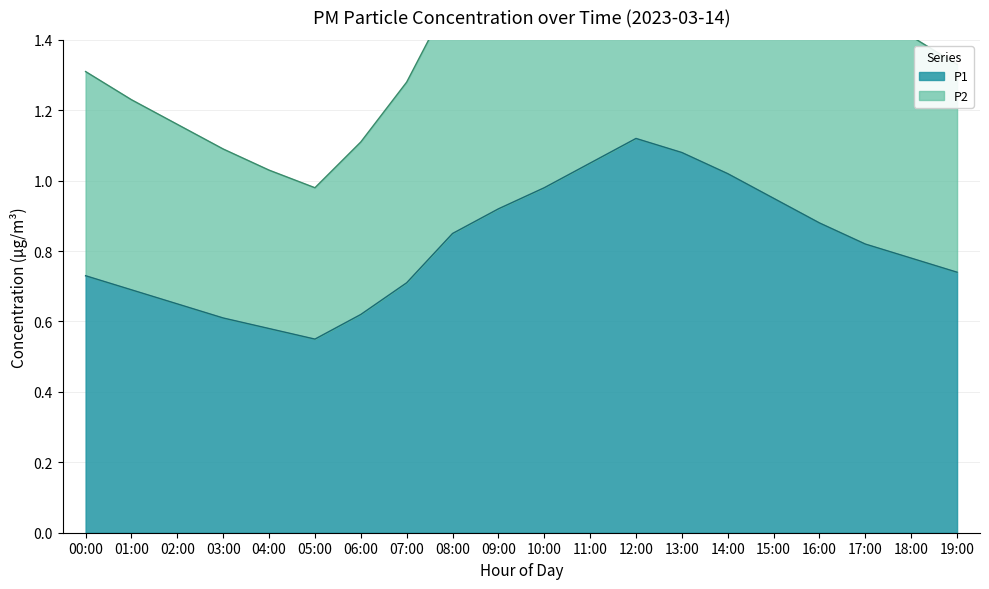

What is the smallest value displayed?

0.6